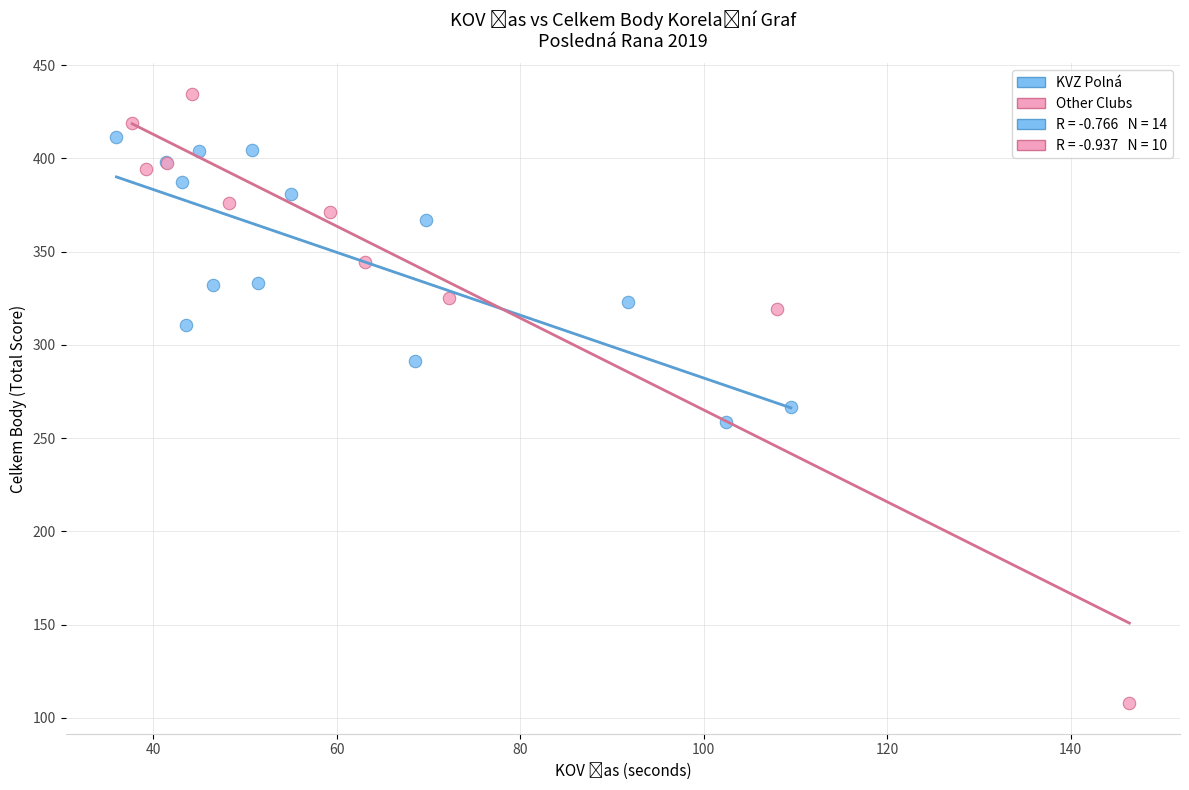

Which series reaches the minimum Y coordinate?

Other Clubs